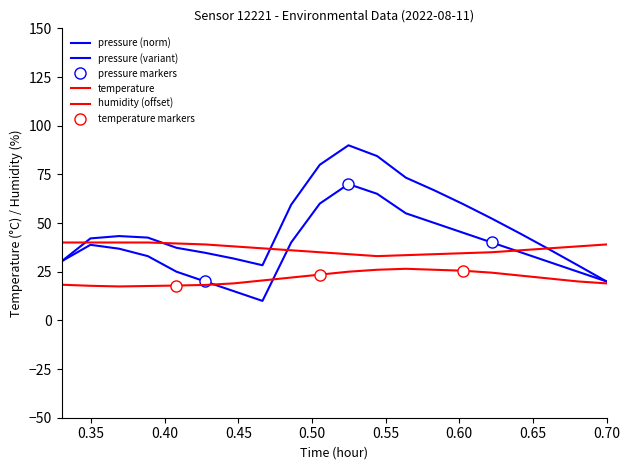

True or false: humidity and temperature cross at least once.

False